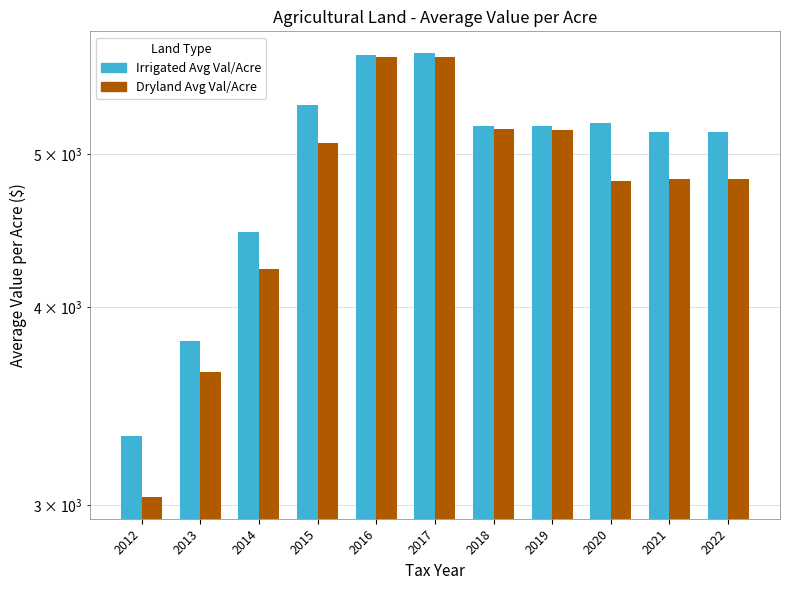

How many values in the Dryland Avg Val/Acre series are below 4818?

5